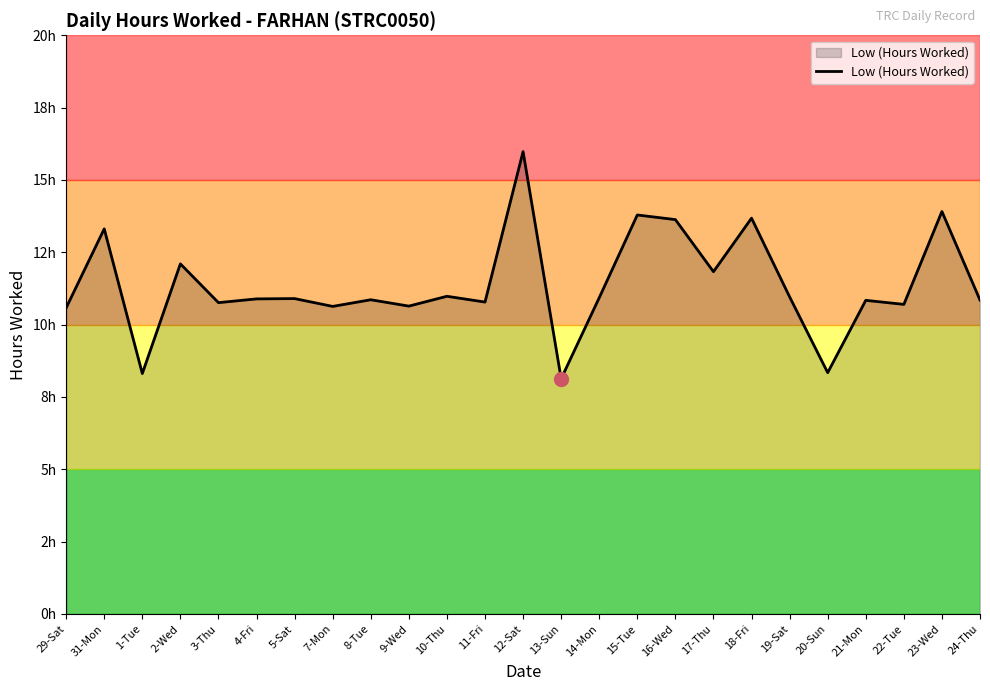

Does the chart have visible grid lines?

No